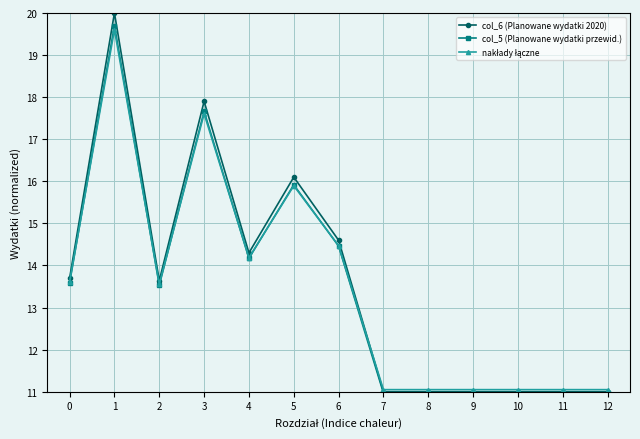

Which series has the largest total across all categories?

col_6 (Planowane wydatki 2020)